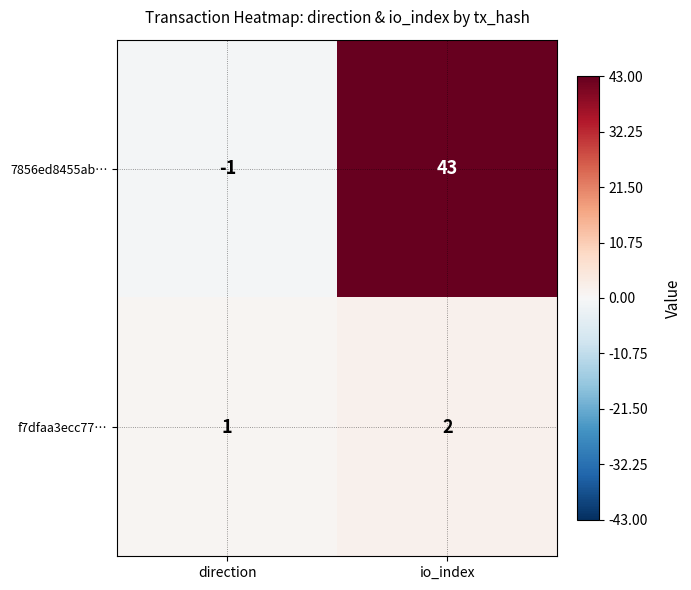

The value of 7856ed8455ab… at direction is -2. True or false?

False